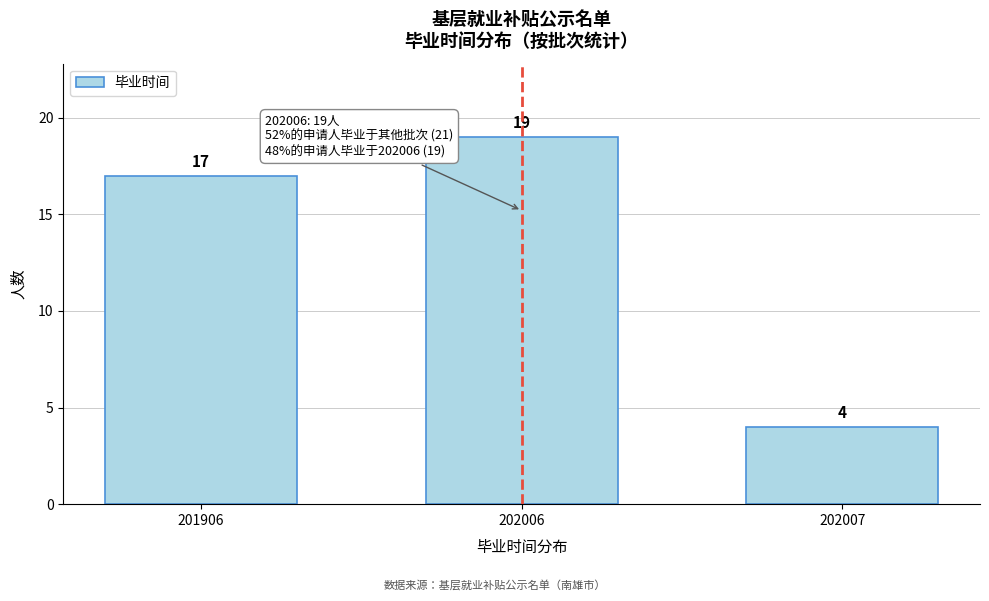

Reading left to right, extract all data points from this chart.

17	19	4